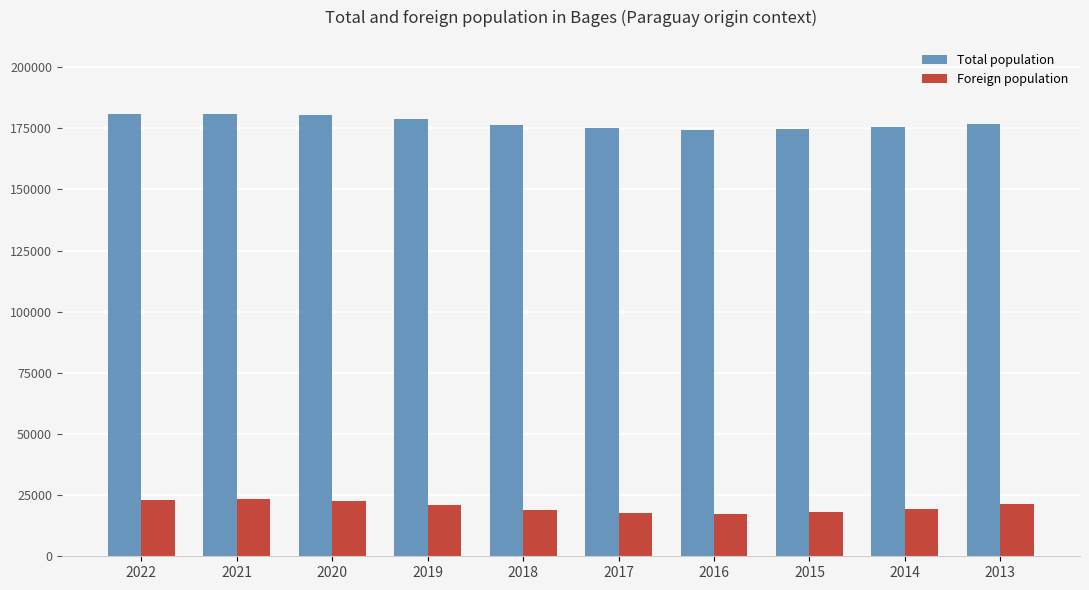

Rank the series at 2018 from highest to lowest value.

Total population, Foreign population